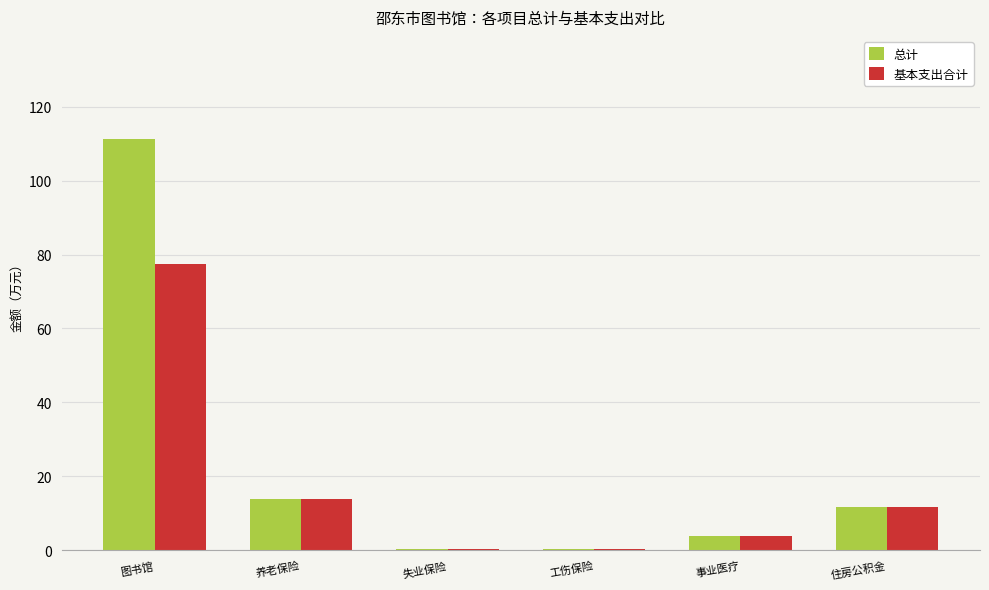

How many values in the 基本支出合计 series exceed 11?

3